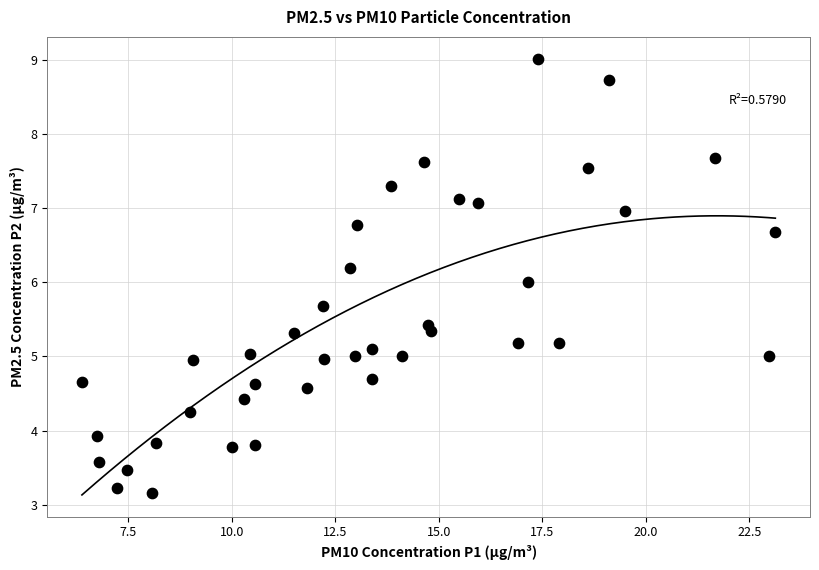

What is the range of Y values (max minus min)?

5.9